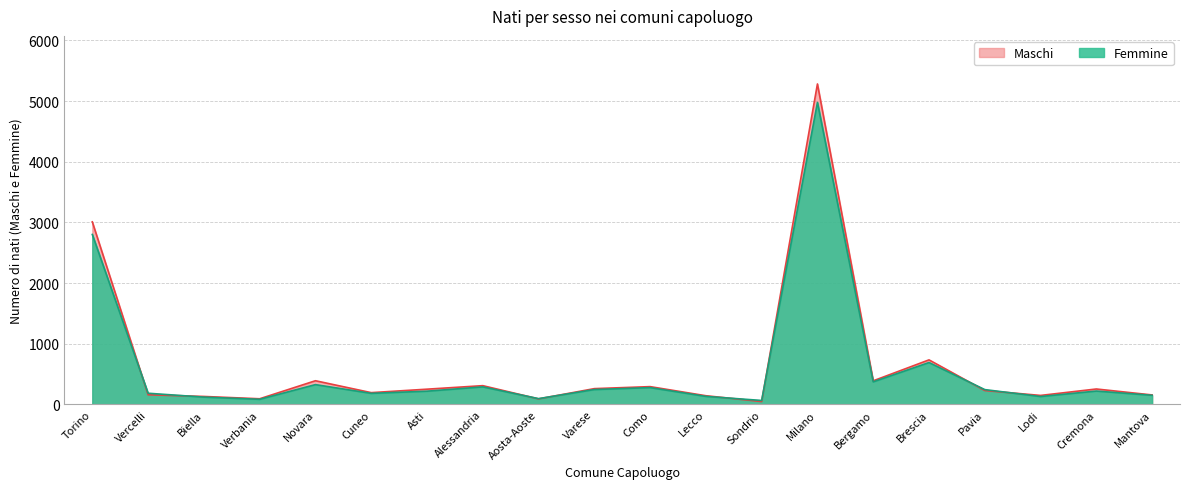

Which series has the largest range (max minus min)?

Maschi